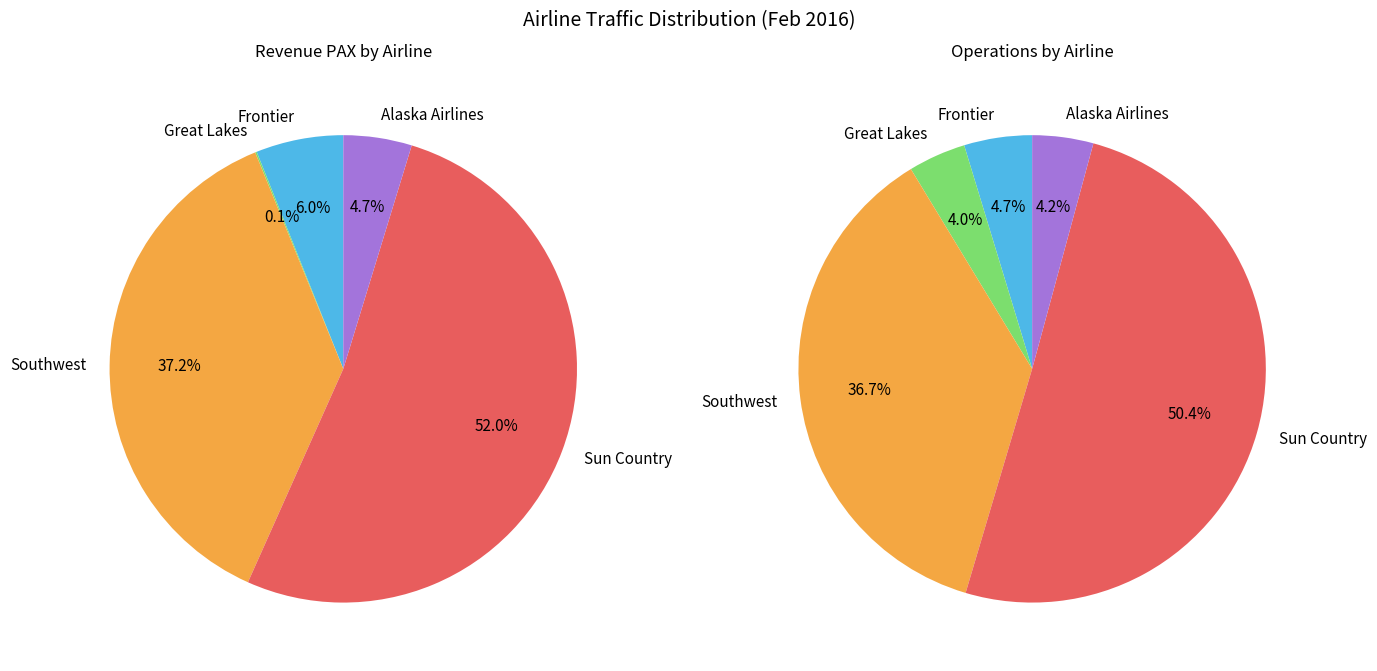

To the nearest percent, what is the combined percentage of Great Lakes and Southwest?

41%